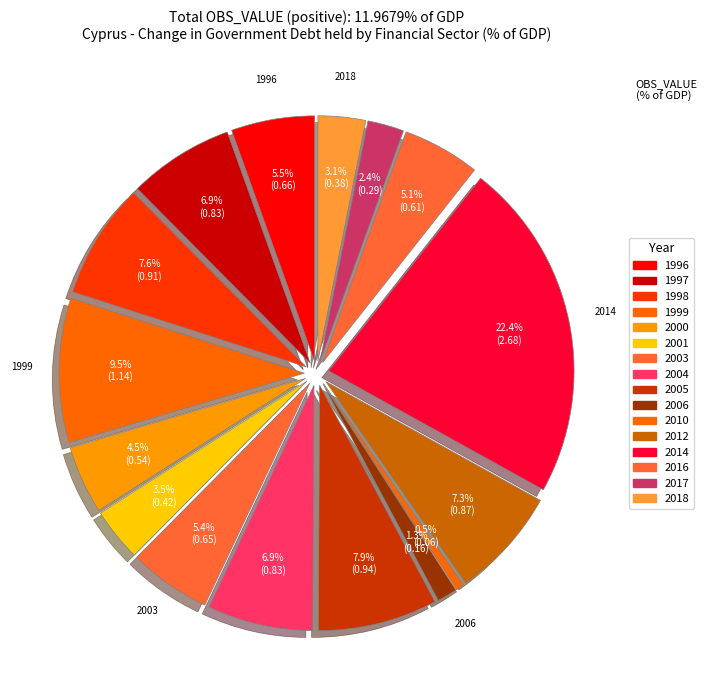

What percentage is the 2005 slice, to the nearest percent?

8%